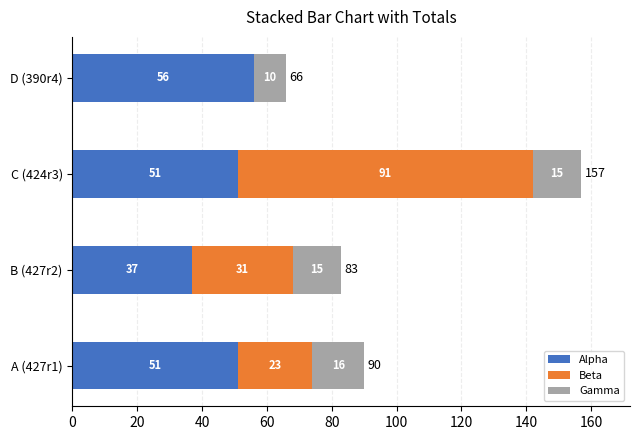

At which category is the sum across all series the highest?

C (424r3)